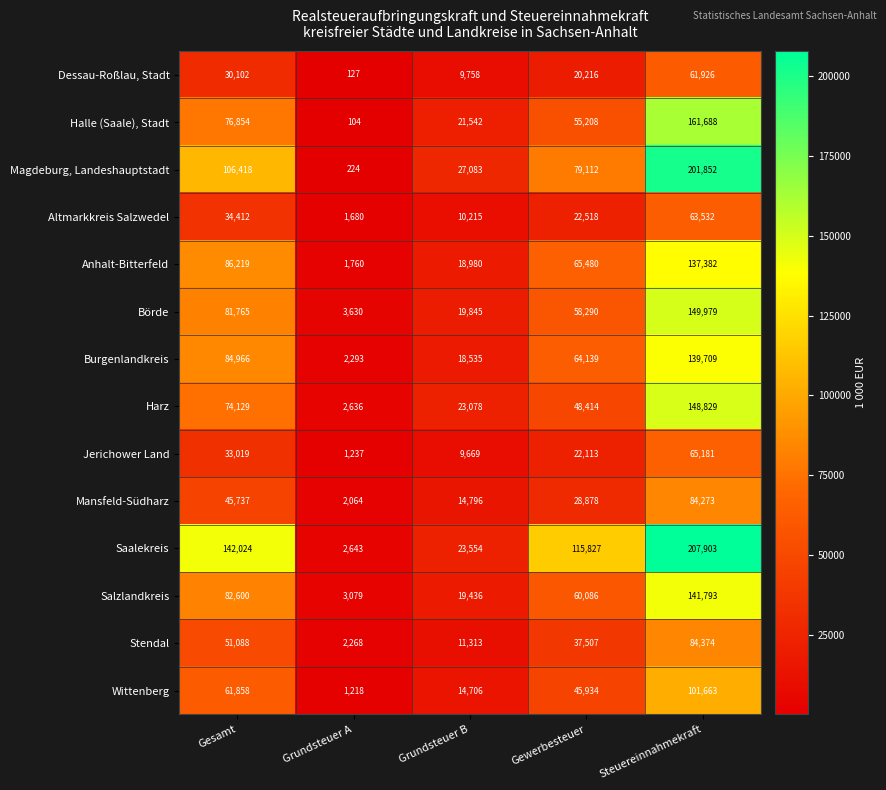

Which label corresponds to the smallest value in the chart?

Grundsteuer A